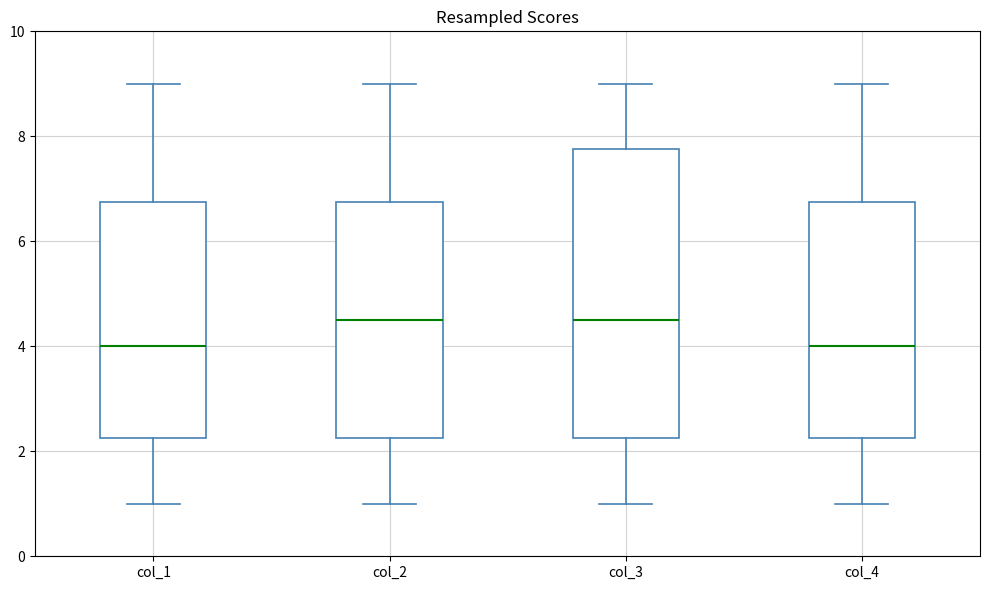

Reading left to right, transcribe this box plot: for each box, give where its median line is, the range the box spans, and where its two whiskers end, as read against the y-axis. The values are not printed on the chart, so give them approximately, as read against the axis.

col_1: median 4.0, box 2.2 to 6.8, whiskers 1.0 to 9.0
col_2: median 4.6, box 2.2 to 6.8, whiskers 1.0 to 9.0
col_3: median 4.6, box 2.2 to 7.8, whiskers 1.0 to 9.0
col_4: median 4.0, box 2.2 to 6.8, whiskers 1.0 to 9.0